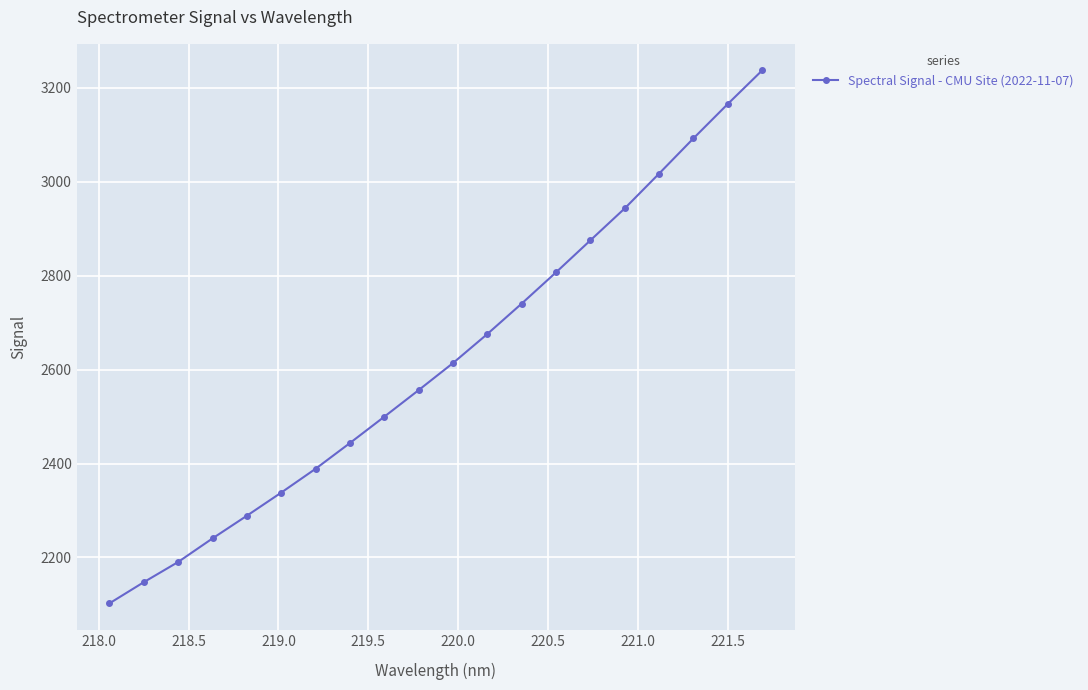

What is the difference between the second highest and minimum values?

1063.9